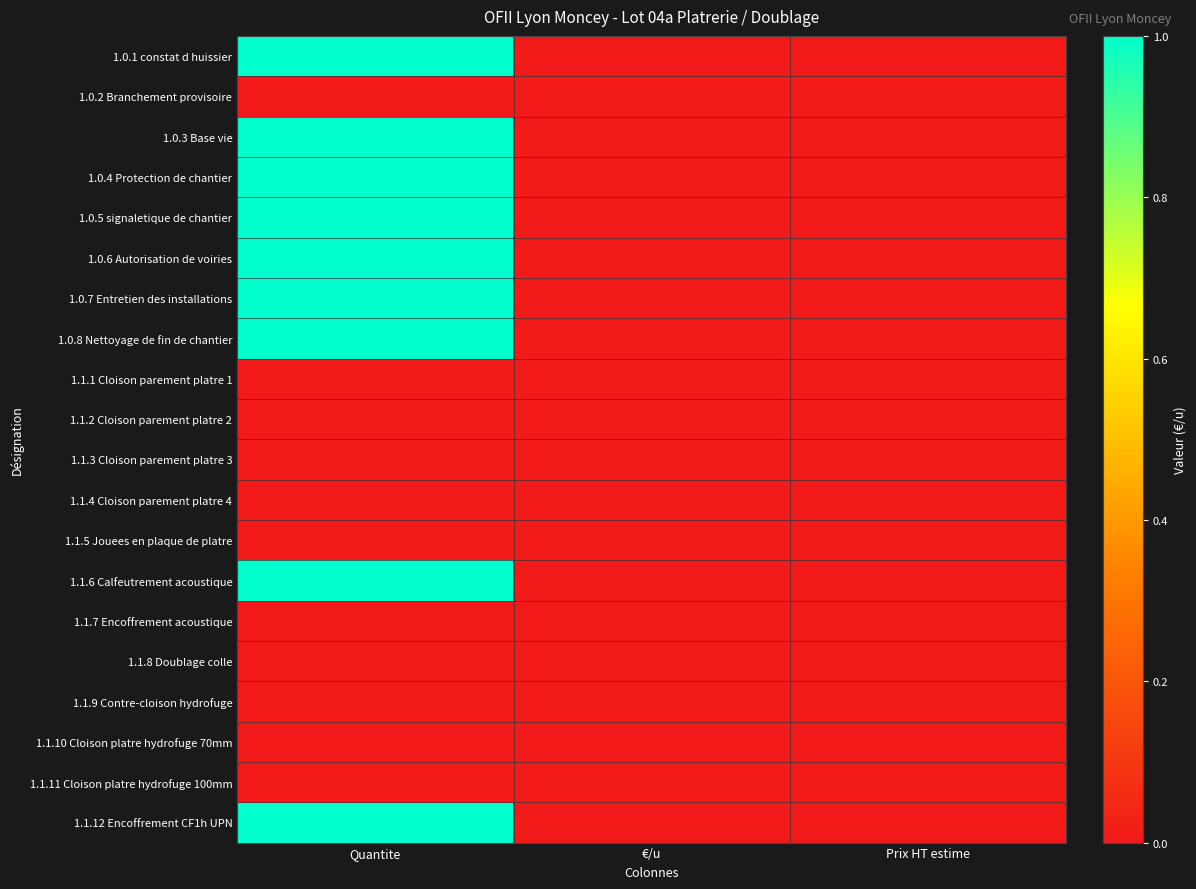

Rank the series at Quantite from lowest to highest value.

1.0.2 Branchement provisoire, 1.1.1 Cloison parement platre 1, 1.1.2 Cloison parement platre 2, 1.1.3 Cloison parement platre 3, 1.1.4 Cloison parement platre 4, 1.1.5 Jouees en plaque de platre, 1.1.7 Encoffrement acoustique, 1.1.8 Doublage colle, 1.1.9 Contre-cloison hydrofuge, 1.1.10 Cloison platre hydrofuge 70mm, 1.1.11 Cloison platre hydrofuge 100mm, 1.0.1 constat d huissier, 1.0.3 Base vie, 1.0.4 Protection de chantier, 1.0.5 signaletique de chantier, 1.0.6 Autorisation de voiries, 1.0.7 Entretien des installations, 1.0.8 Nettoyage de fin de chantier, 1.1.6 Calfeutrement acoustique, 1.1.12 Encoffrement CF1h UPN